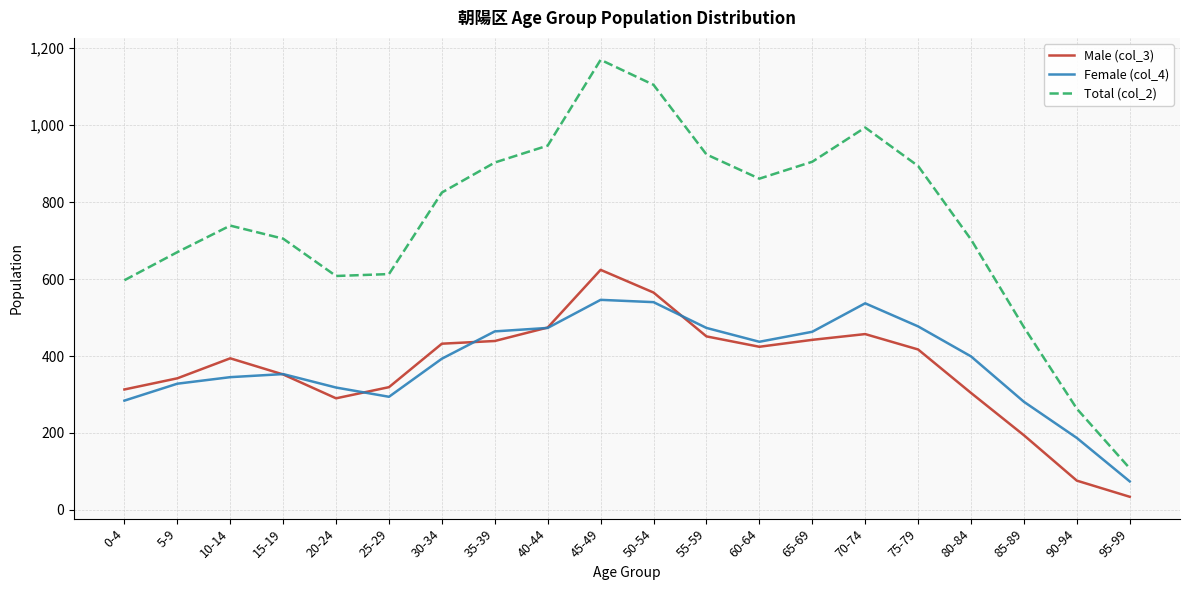

What is the maximum value for Male (col_3)?

624